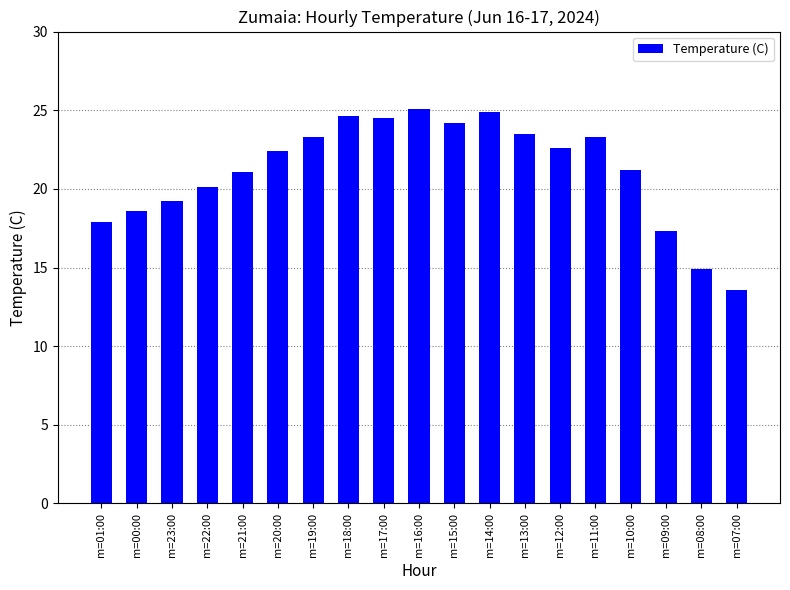

What is the approximate value at m=01:00?

17.9